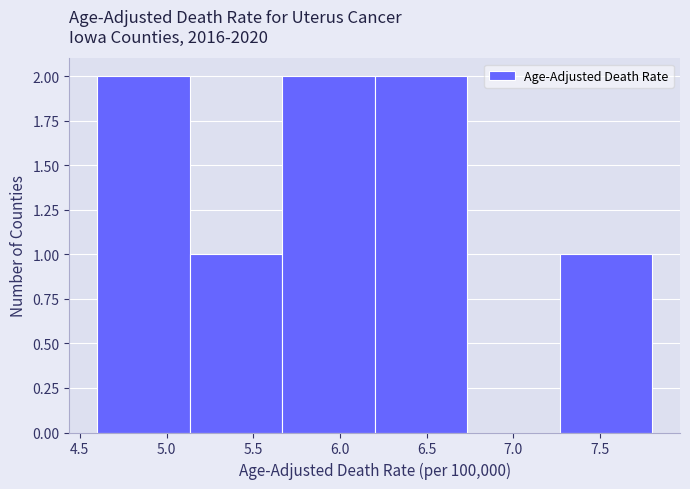

Reading left to right, transcribe this chart: for each bar, give the range it covers on the x-axis and its height. Neither the bar edges nor the heights are printed on the chart, so give them approximately, as read against the axes.

4.60 to 5.15: 2
5.15 to 5.65: 1
5.65 to 6.20: 2
6.20 to 6.75: 2
6.75 to 7.25: 0
7.25 to 7.80: 1